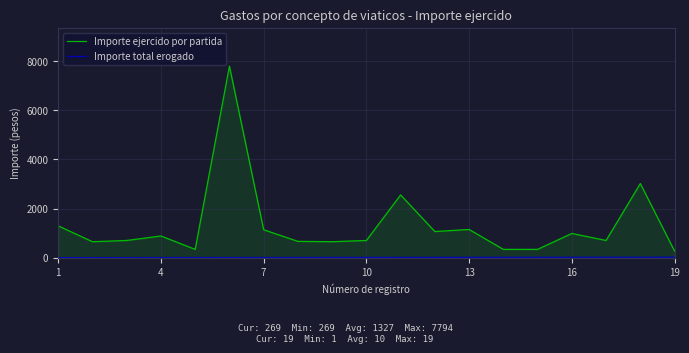

True or false: Importe ejercido por partida and Importe total erogado cross at least once.

False